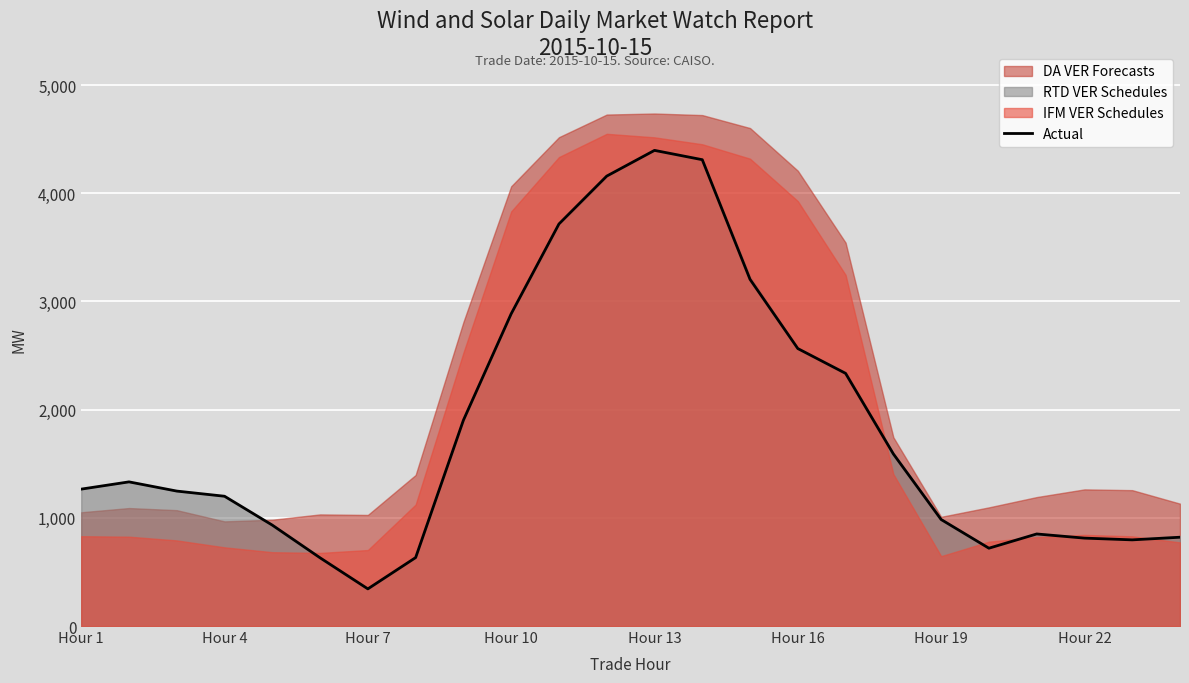

The value at 8 is 620.6. True or false?

False